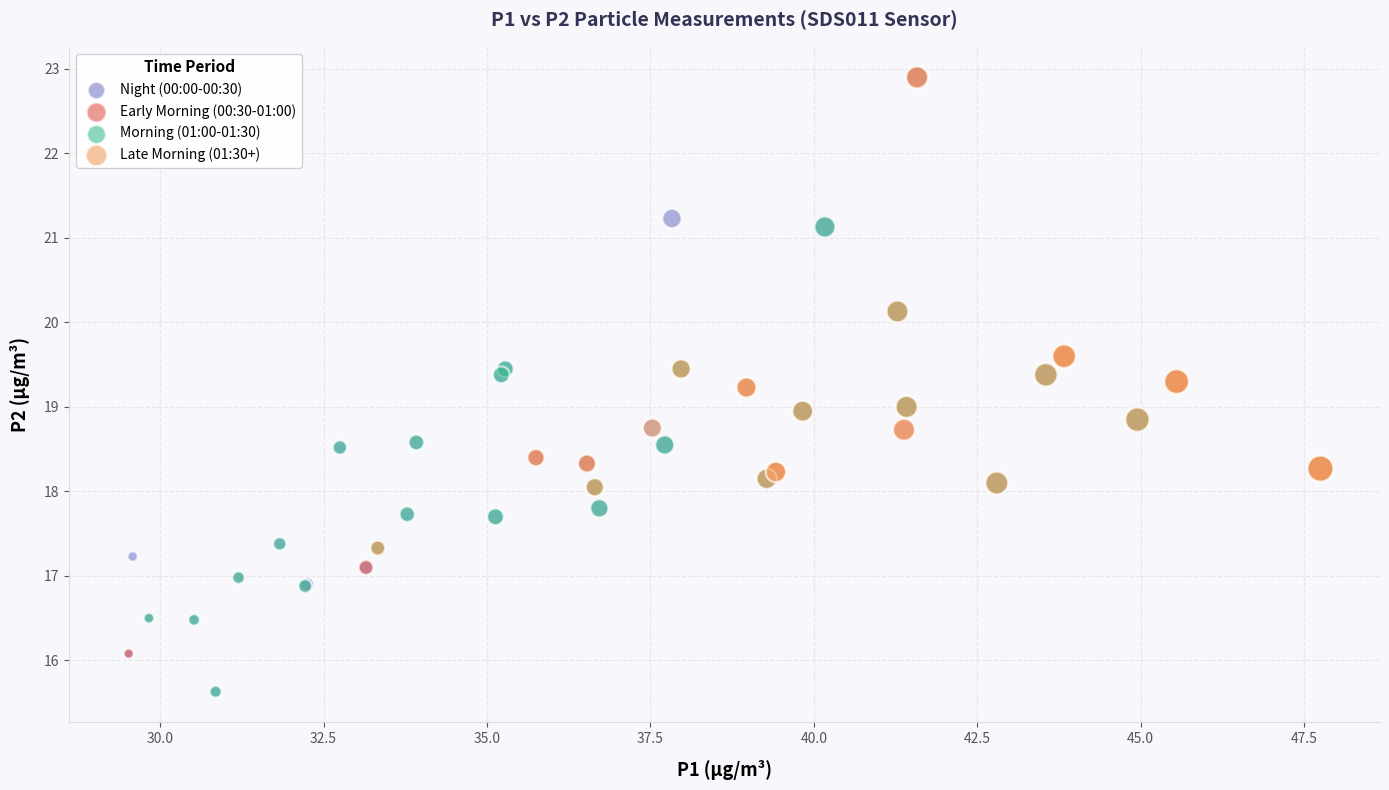

Which series has the widest spread of Y values?

Night (00:00-00:30)